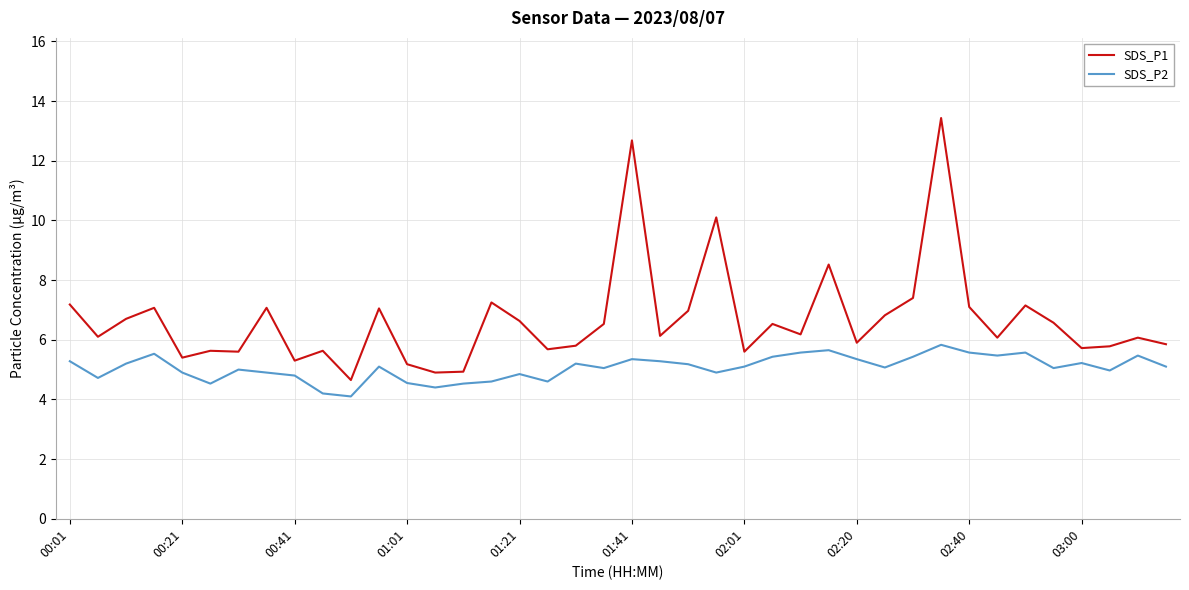

Which series has the largest range (max minus min)?

SDS_P1